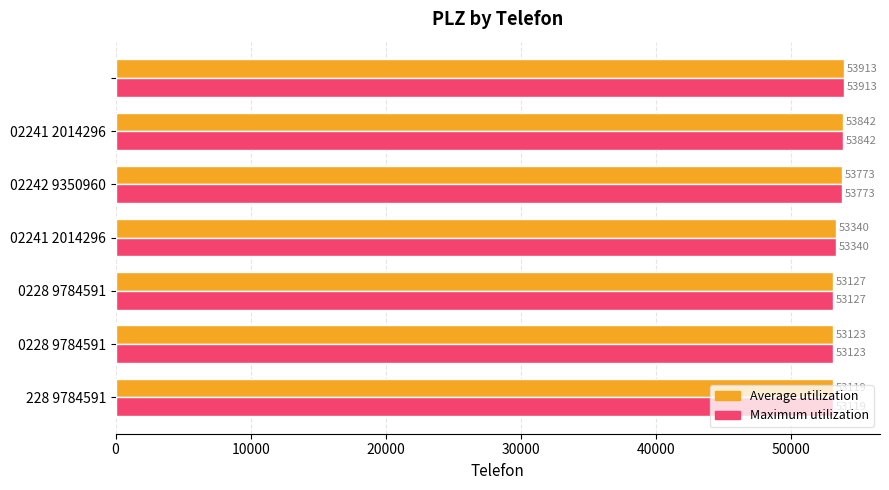

What is the average value of the Average utilization series?

53462